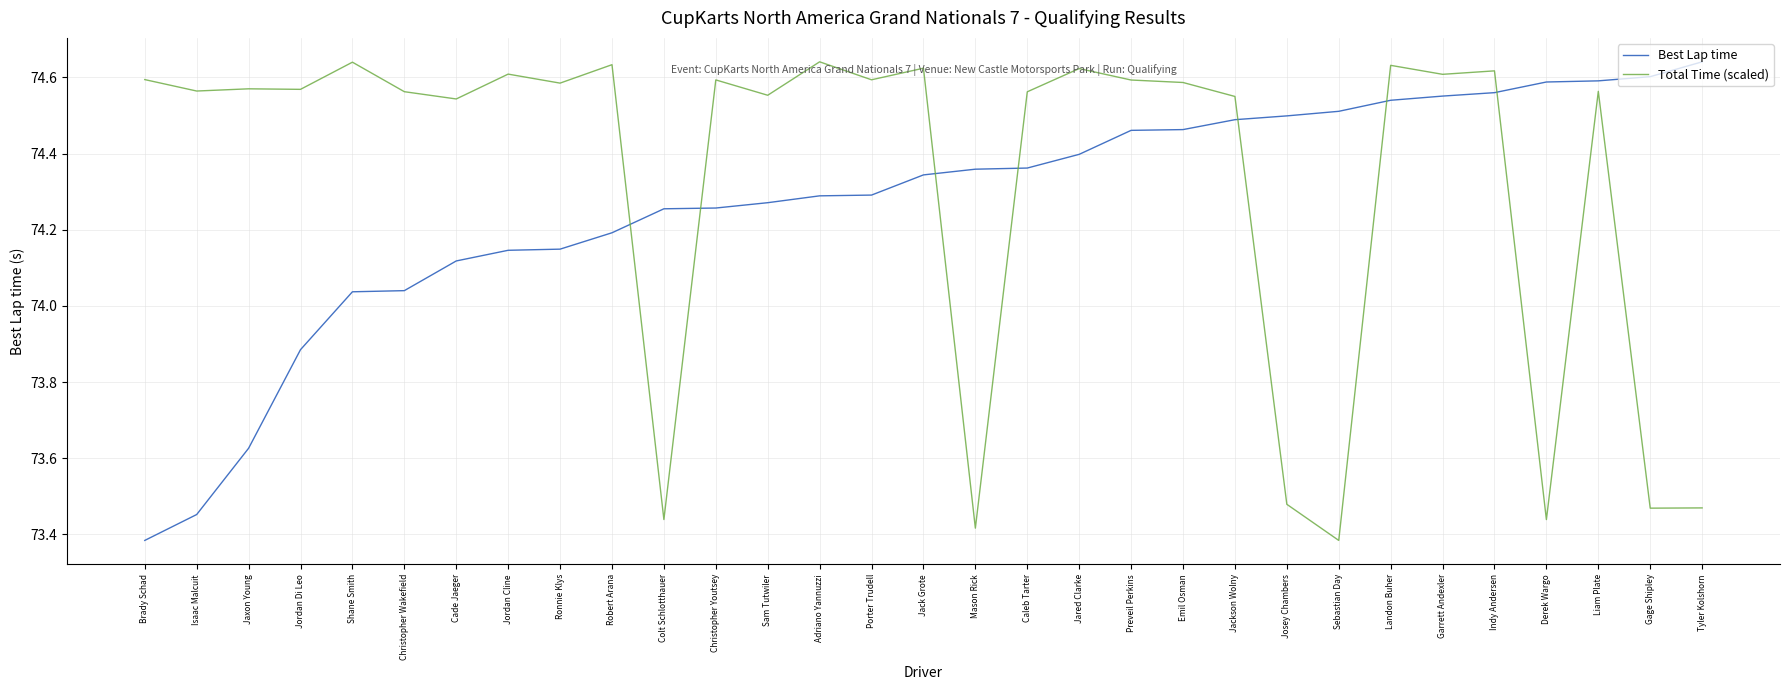

Which category has the lowest value in the Total Time (scaled) series?

Sebastian Day